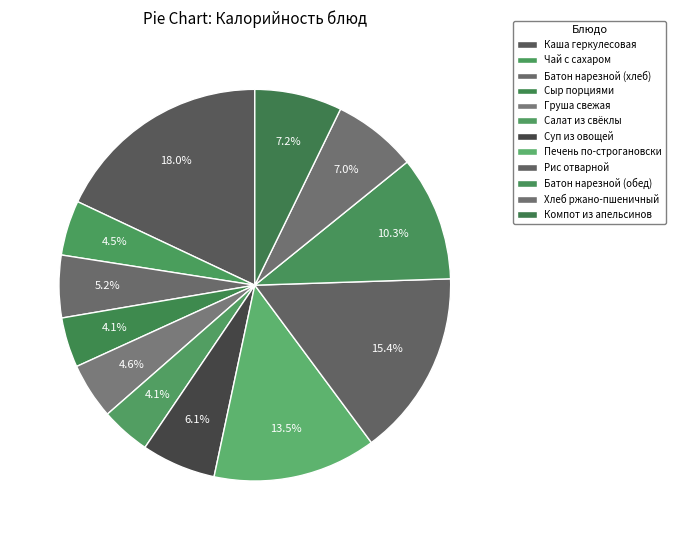

How many segments does this pie chart have?

12